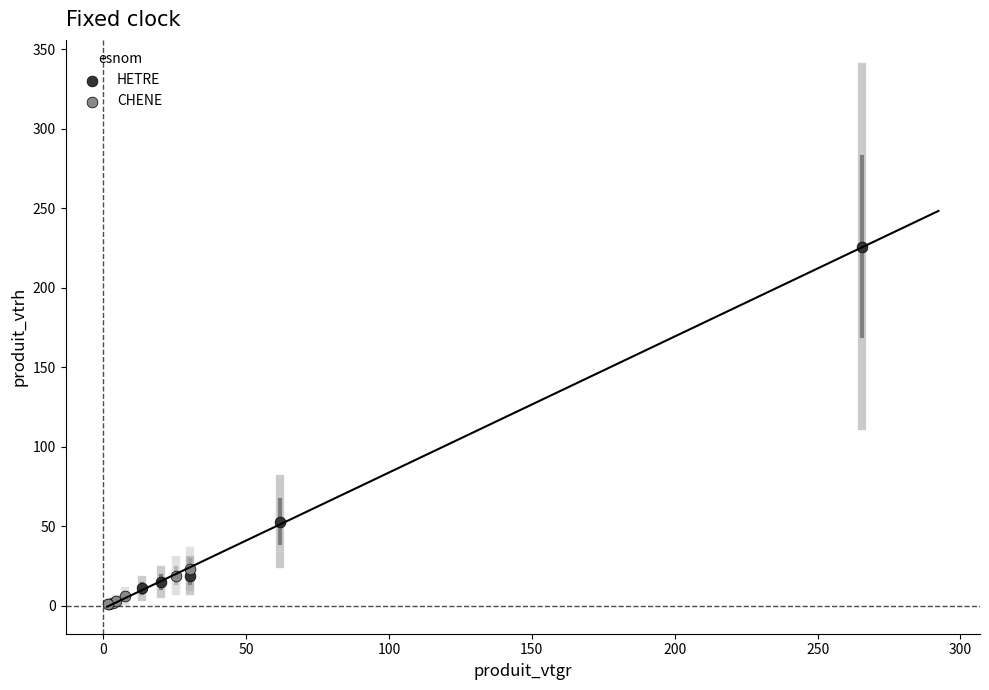

Which series has the largest Y range (max minus min)?

HETRE